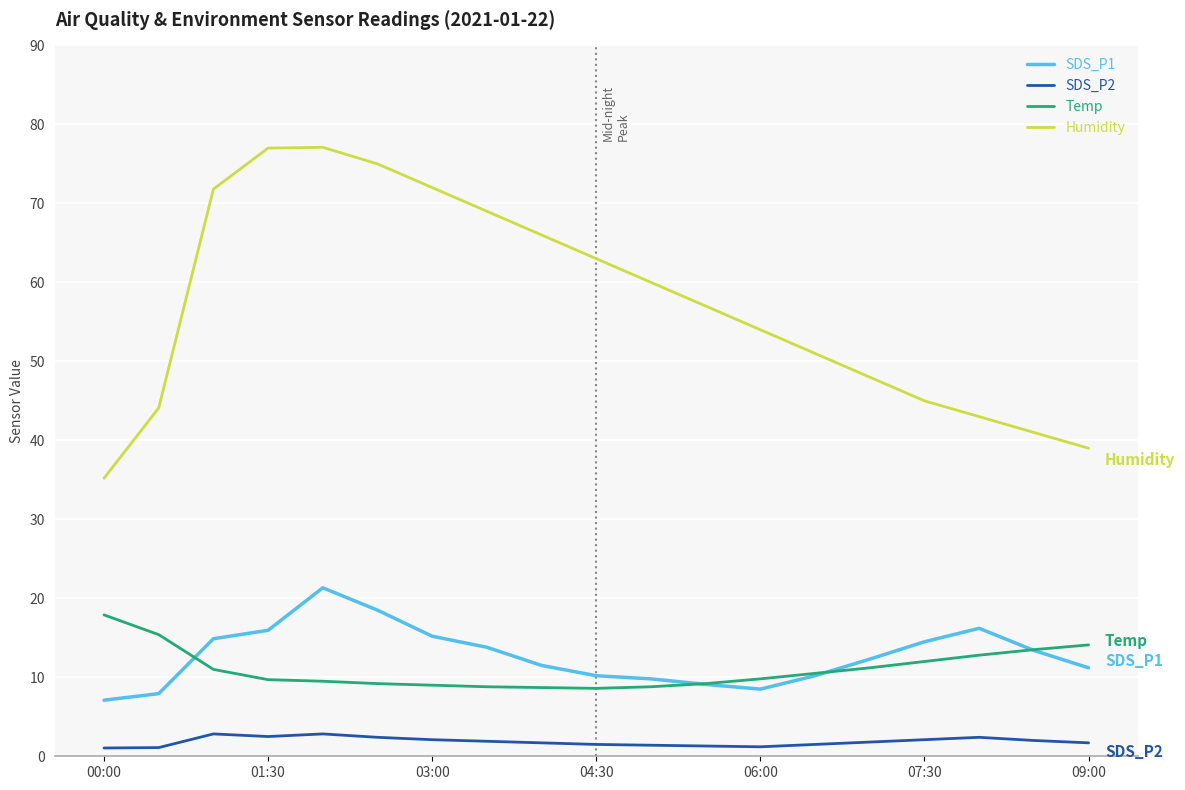

What is the greatest value displayed?

77.1